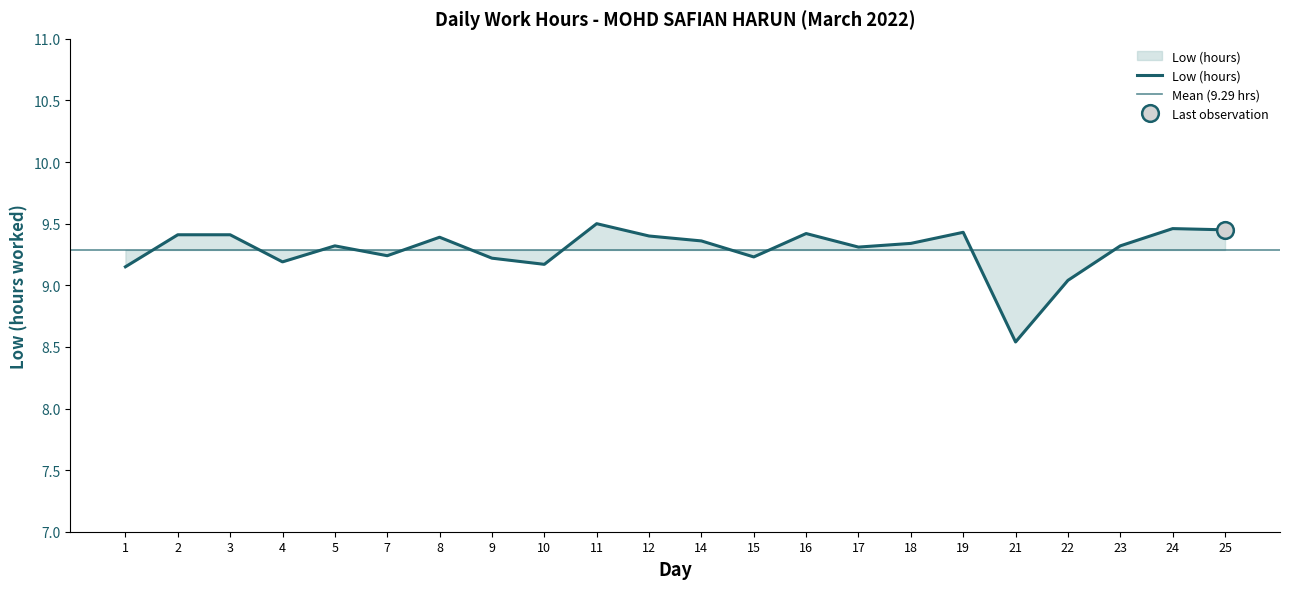

Where is the first local maximum?

5